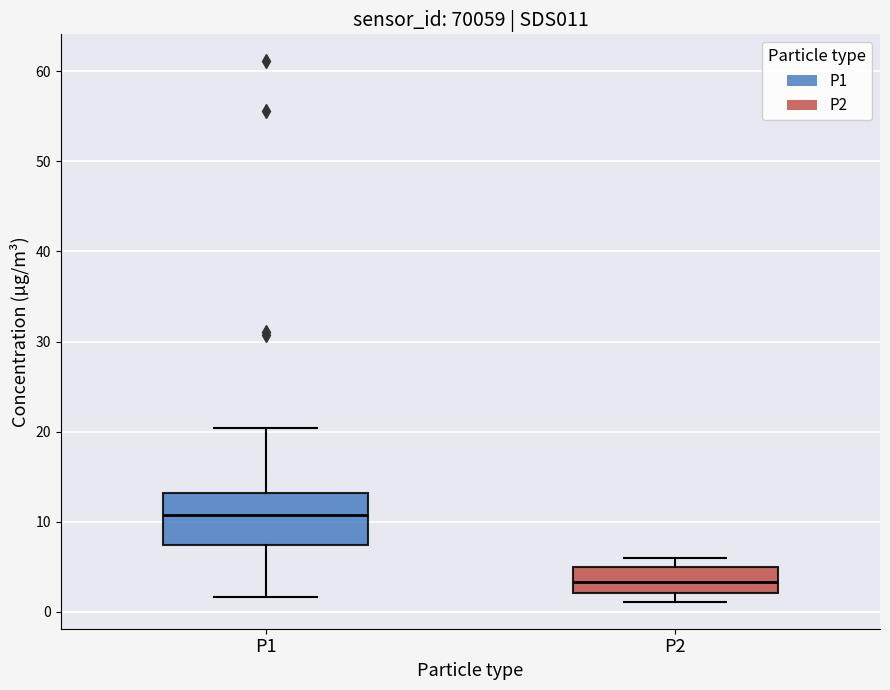

Comparing the boxes themselves (not the whiskers), which one is the tallest?

P1